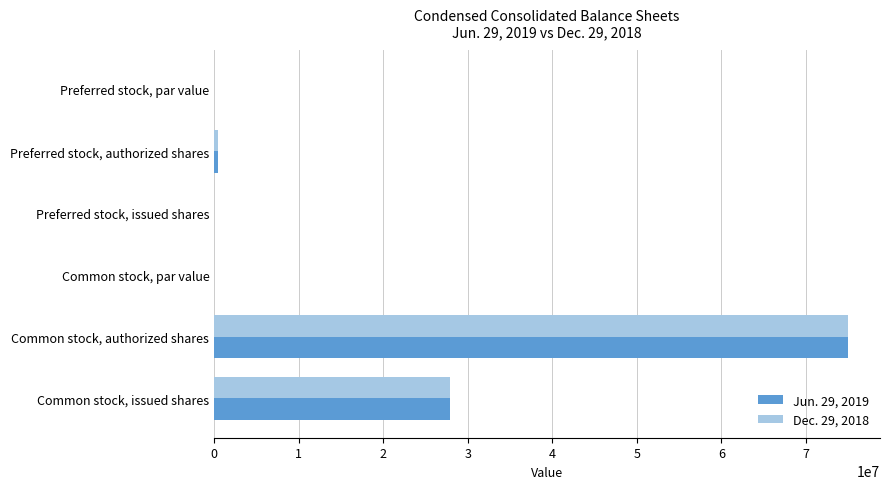

At which label is Jun. 29, 2019 closest to 37500000?

Common stock, issued shares